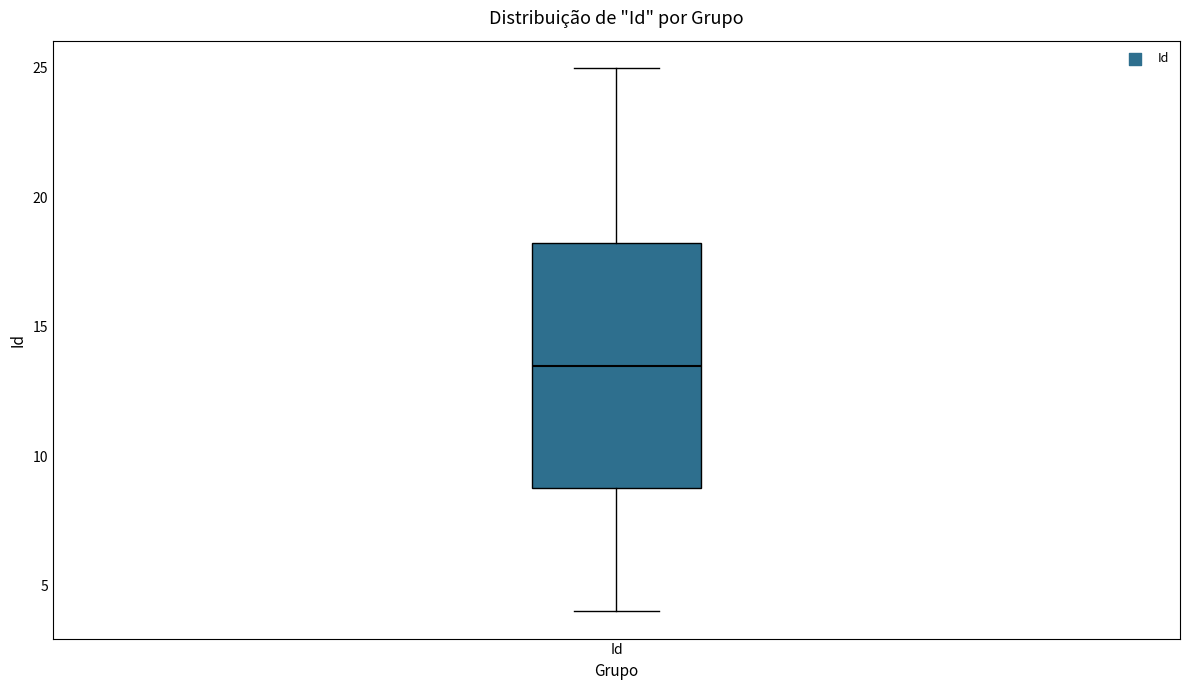

Transcribe this box plot: give where the median line is, the range the box spans, and where the two whiskers end, as read against the y-axis. The values are not printed on the chart, so give them approximately, as read against the axis.

median 13.5, box 9.0 to 18.5, whiskers 4.0 to 25.0